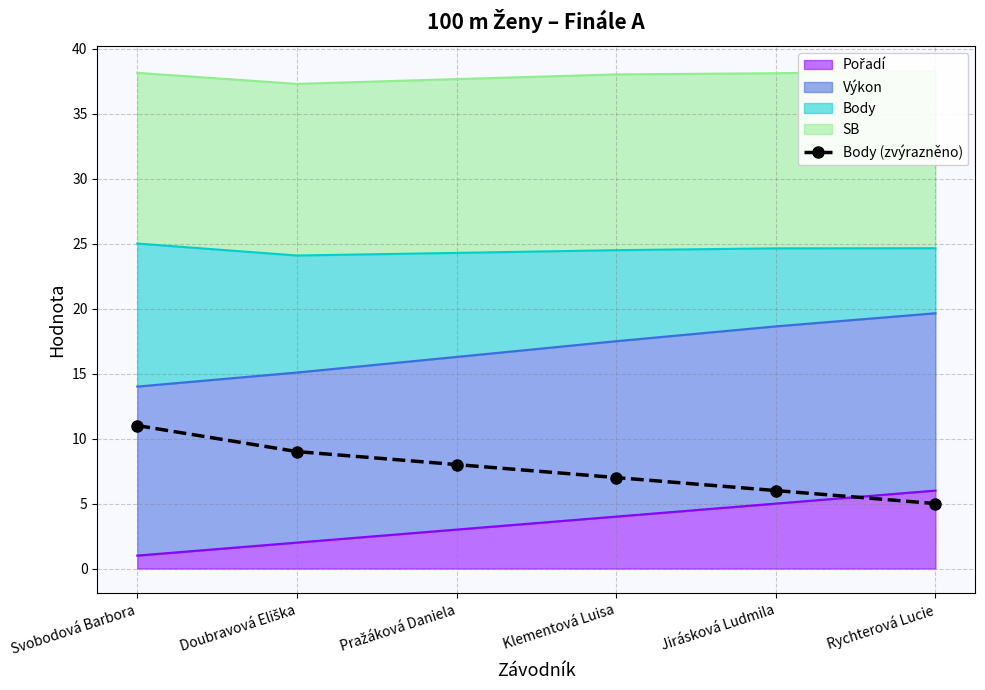

What is the greatest value displayed?

11